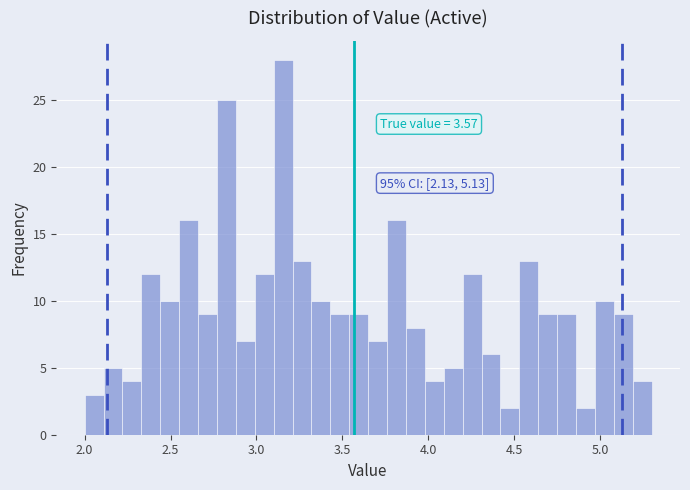

Around what value on the x-axis is the tallest bar? Give the approximate position of its centre, as read against the axis.

3.15